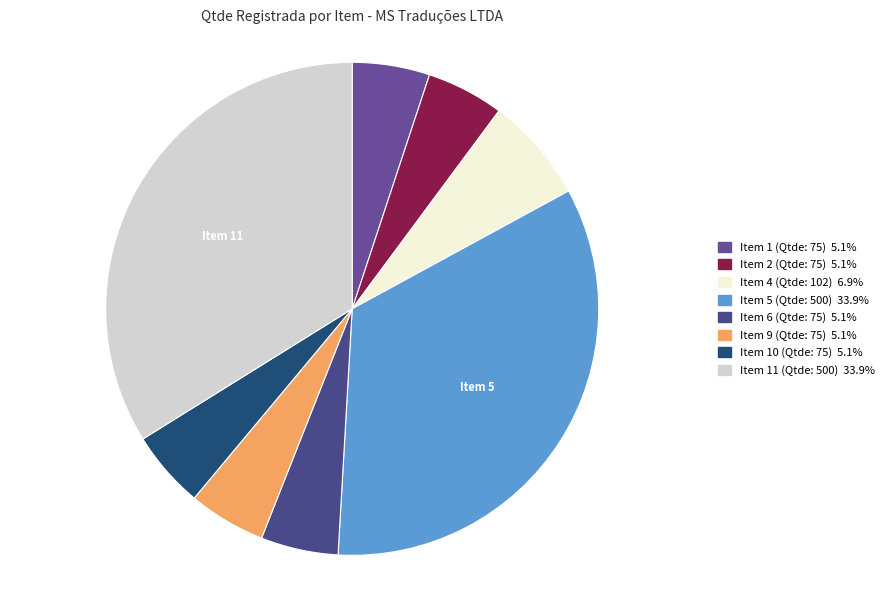

Does any single category account for the majority?

No